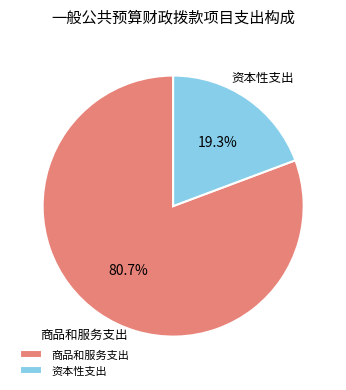

Between 资本性支出 and 商品和服务支出, which is larger?

商品和服务支出